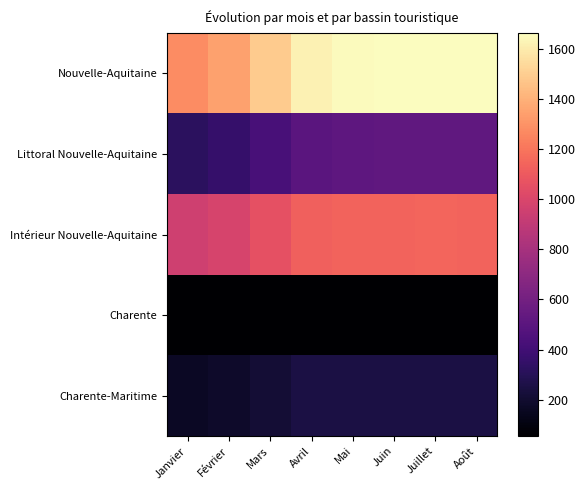

Rank the series at Janvier from lowest to highest value.

Charente, Charente-Maritime, Littoral Nouvelle-Aquitaine, Intérieur Nouvelle-Aquitaine, Nouvelle-Aquitaine